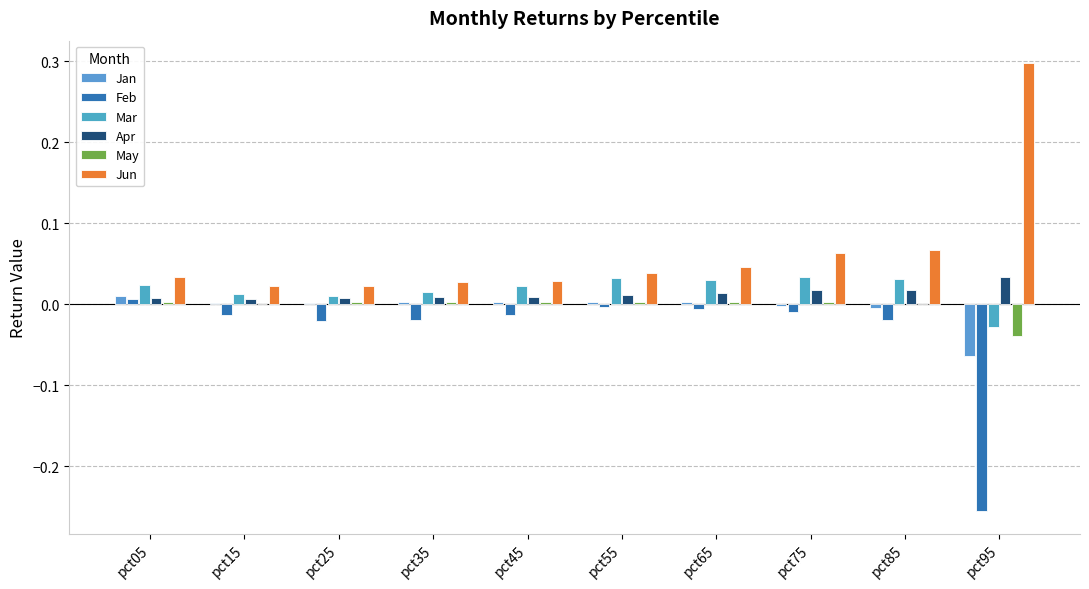

At which label is Feb closest to 0?

pct55